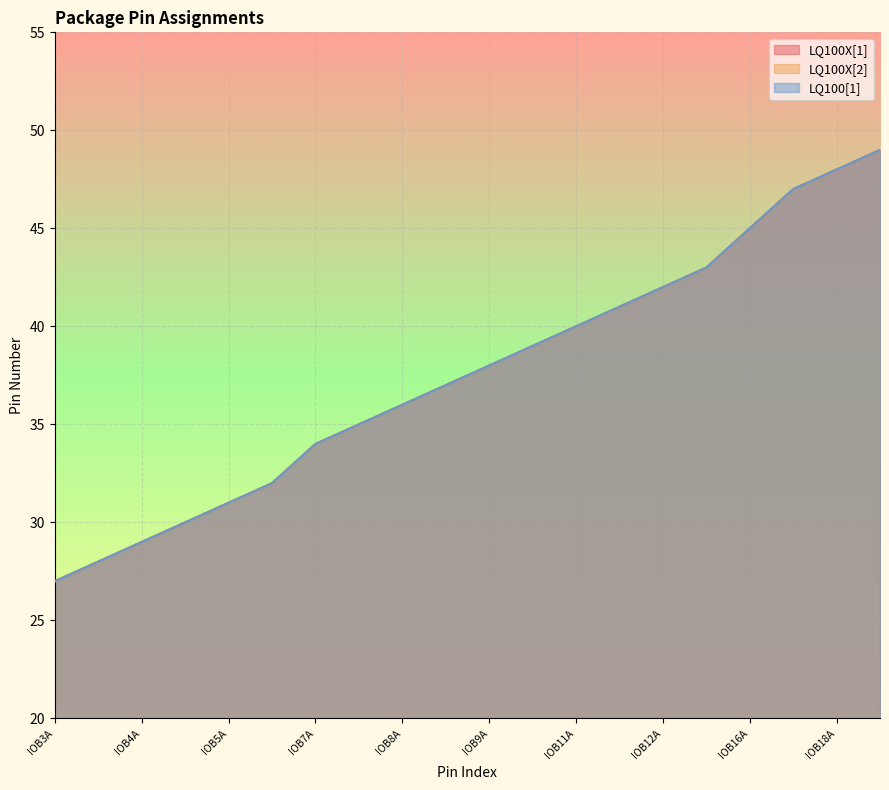

True or false: LQ100X[2] has a value of 58 at IOB7B.

False